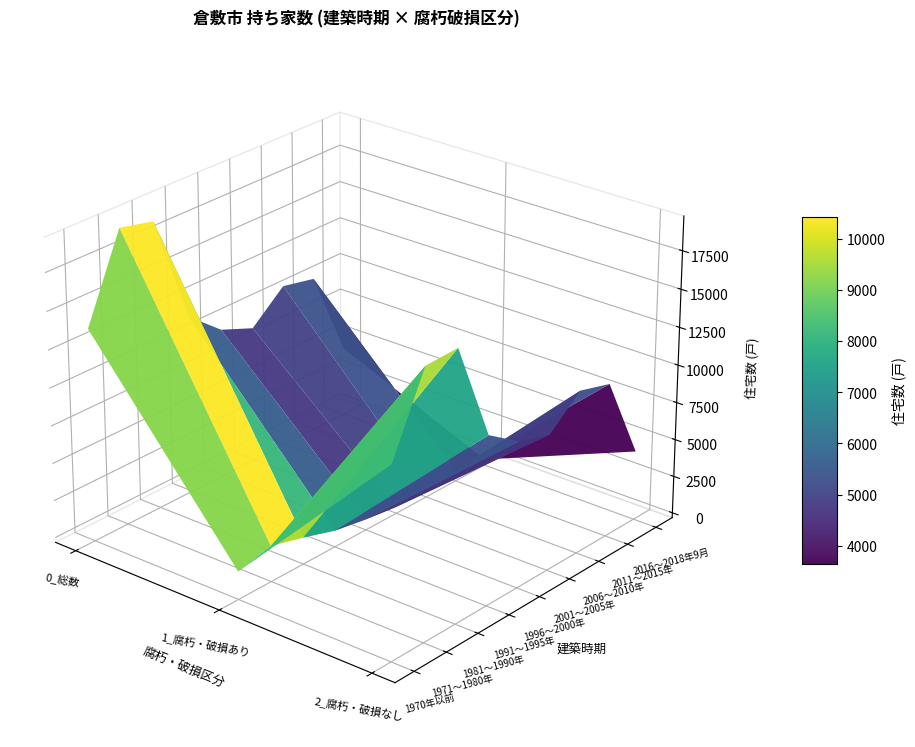

At how many categories does at least one series exceed 14535?

2